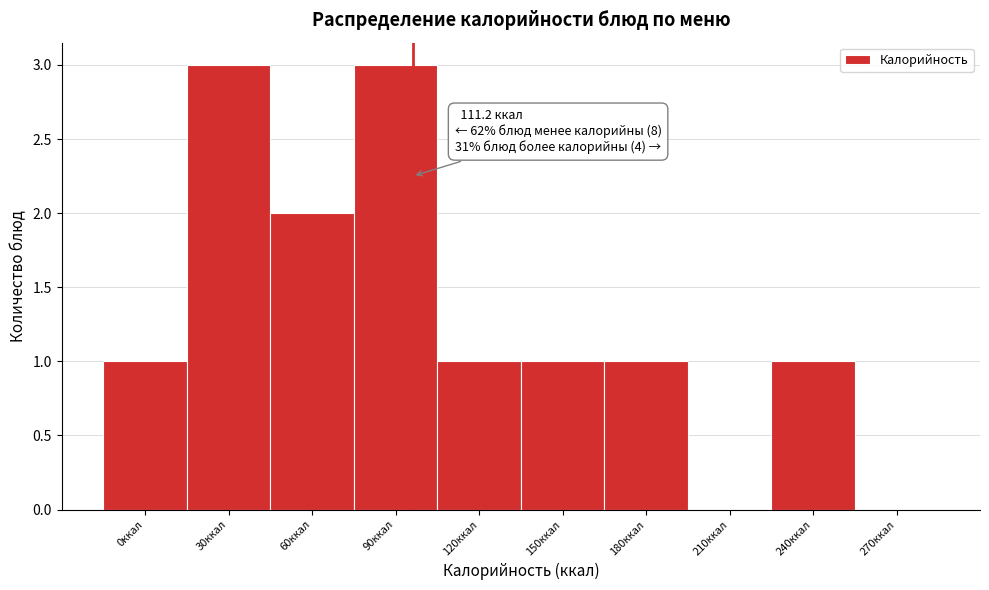

Reading left to right, list all the values displayed in this chart.

0ккал=1	30ккал=3	60ккал=2	90ккал=3	120ккал=1	150ккал=1	180ккал=1	210ккал=0	240ккал=1	270ккал=0